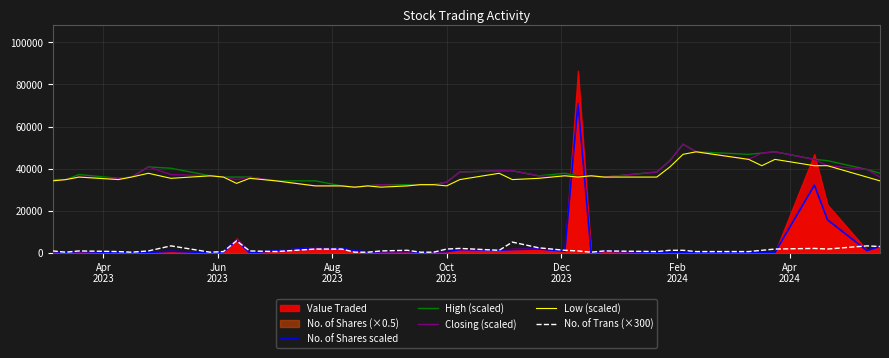

What is the highest value of the No. of Trans (×300) series?

5700.0